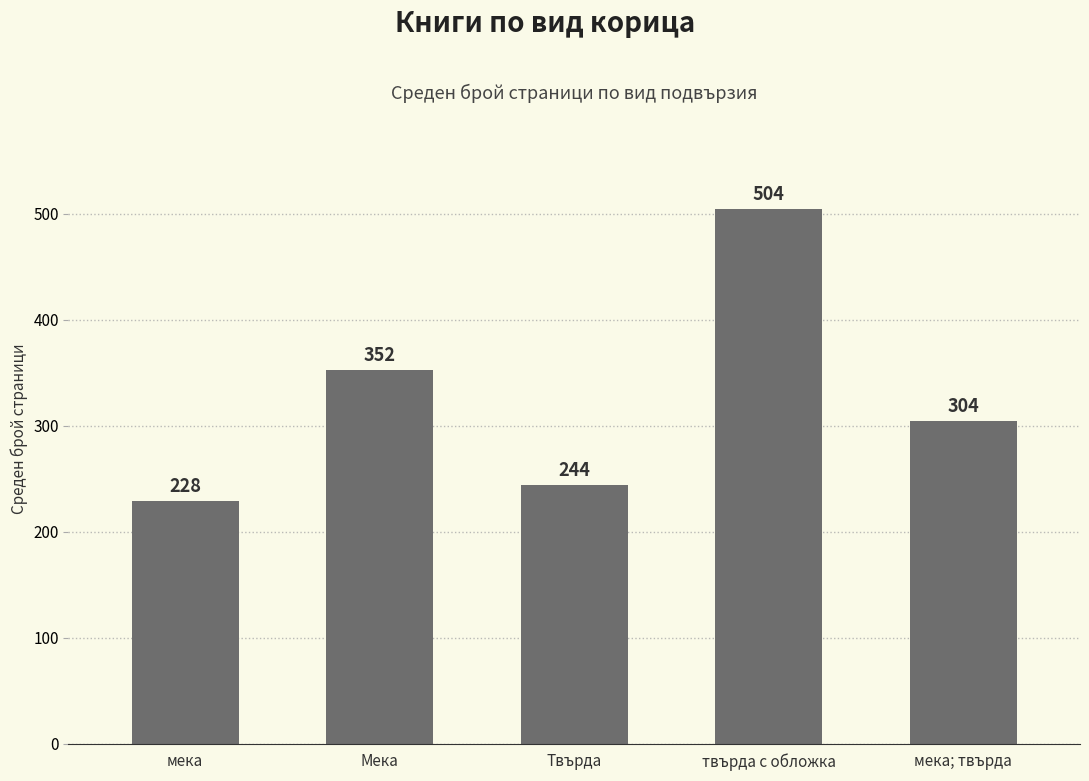

Approximately how many times larger is the value at мека compared to твърда с обложка?

0.5